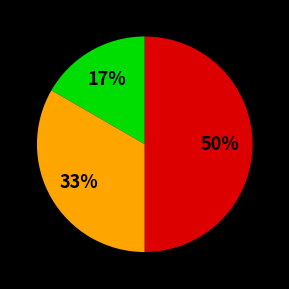

To the nearest percent, what is the difference between the largest and smallest slice percentages?

33%